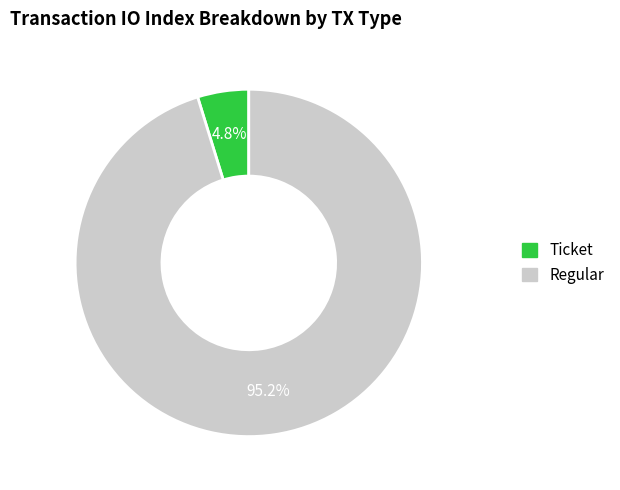

To the nearest percent, what is the difference between the Ticket and Regular slice percentages?

90%